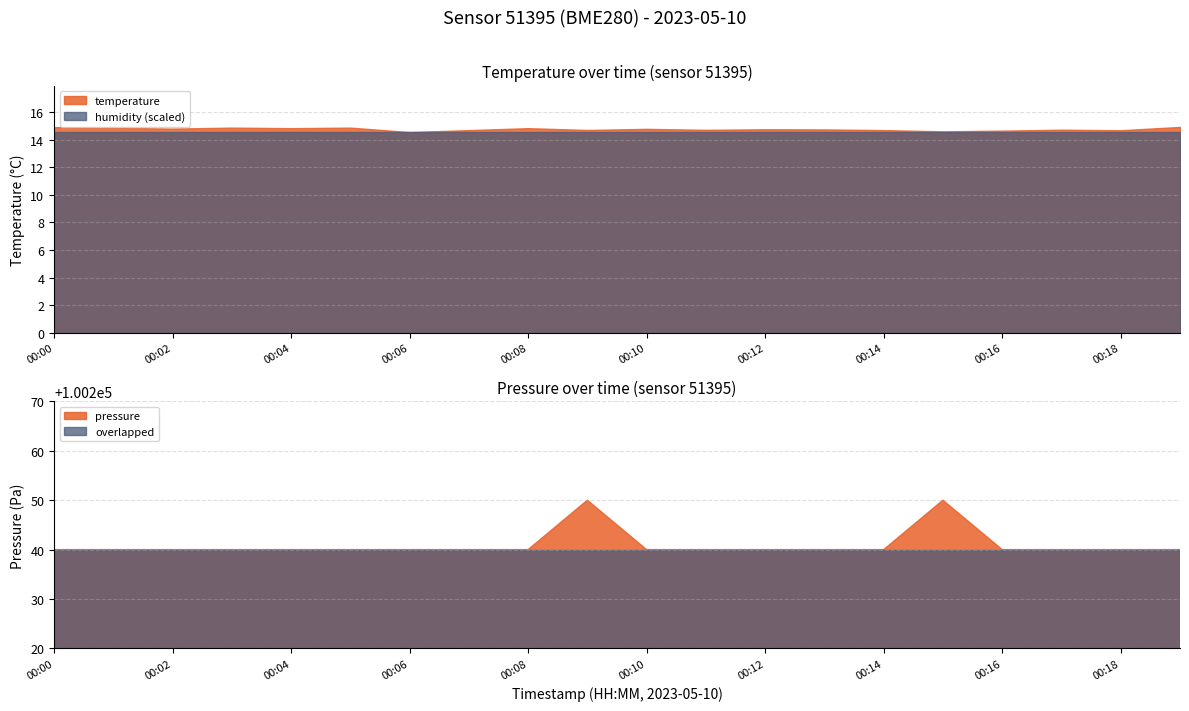

True or false: temperature and humidity intersect in this chart.

False